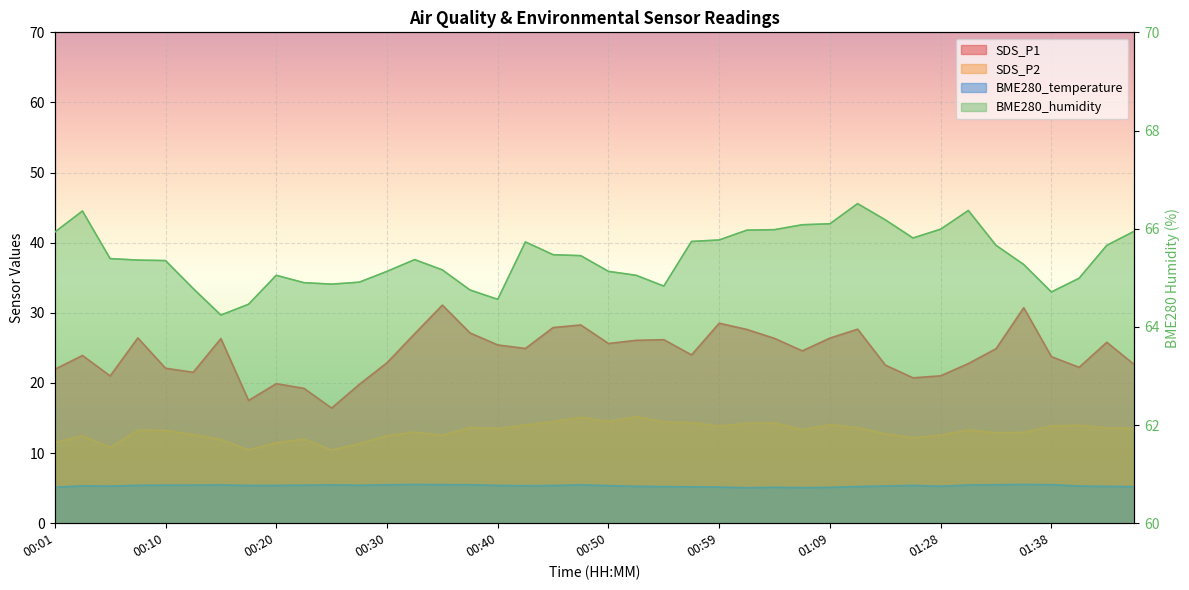

What is the sum of the SDS_P2 values at 00:28 and 00:08?

24.6